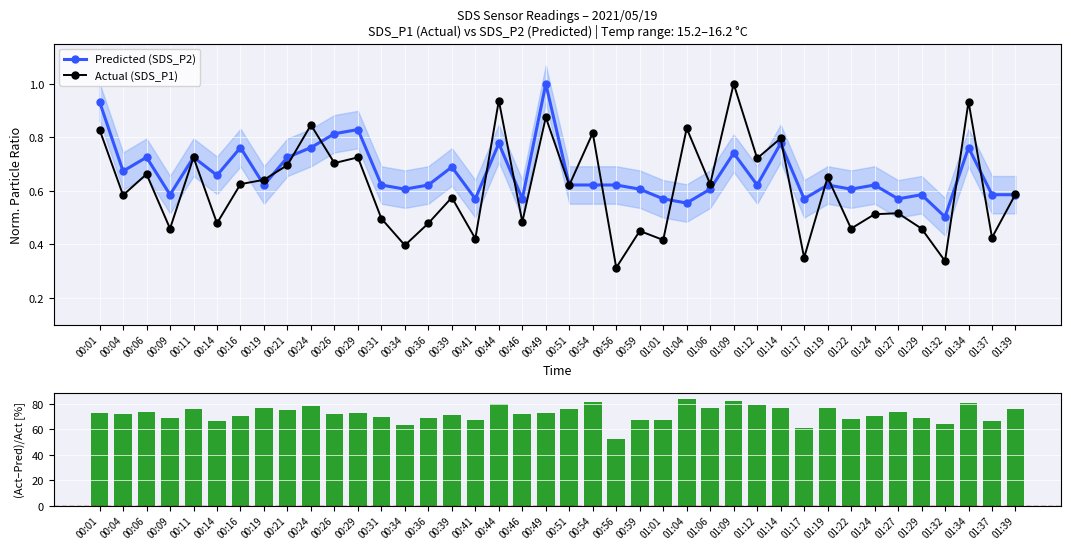

The value of Actual (SDS_P1) at 00:46 is 0.5. True or false?

True